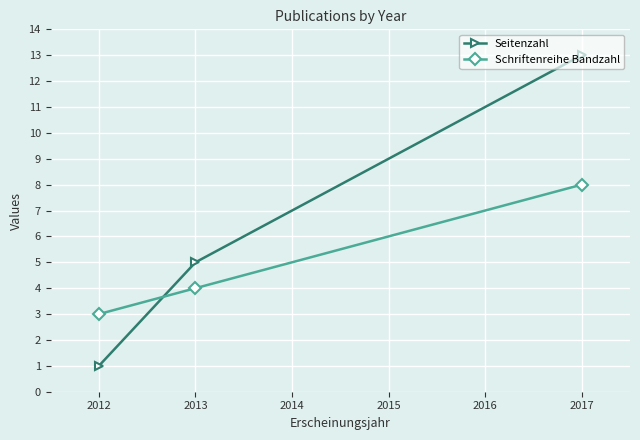

The value of Seitenzahl at 2013 is 5. True or false?

True